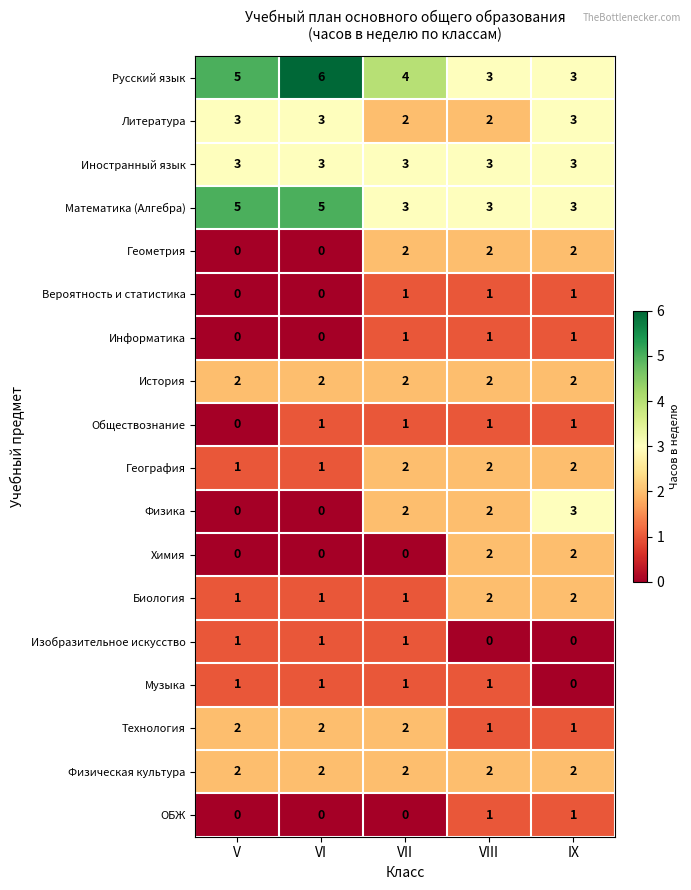

What is the total value across all series at VIII?

31